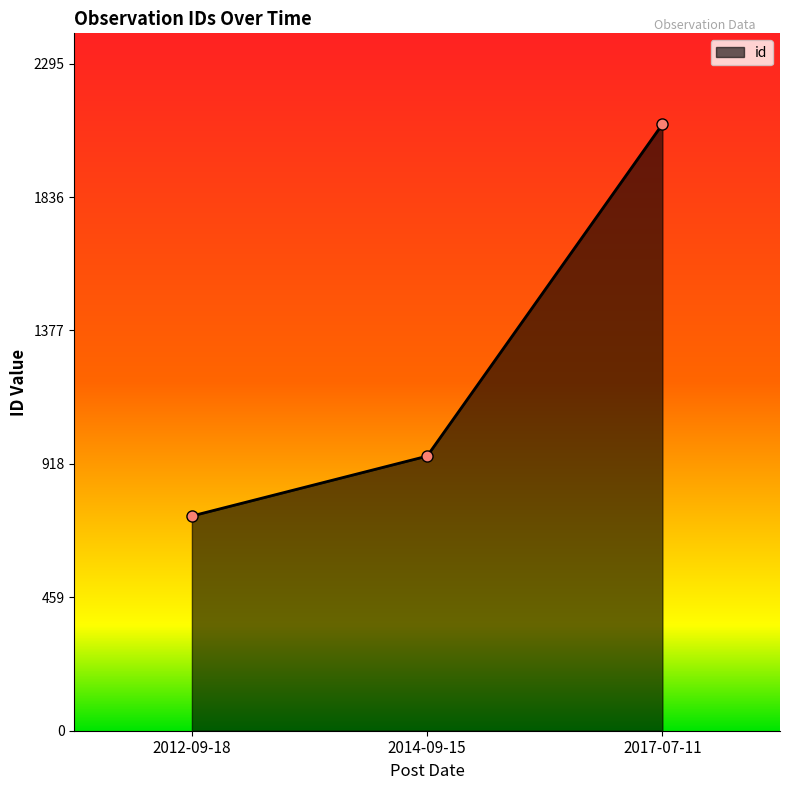

List the labels in order of value, largest first.

2017-07-11, 2014-09-15, 2012-09-18